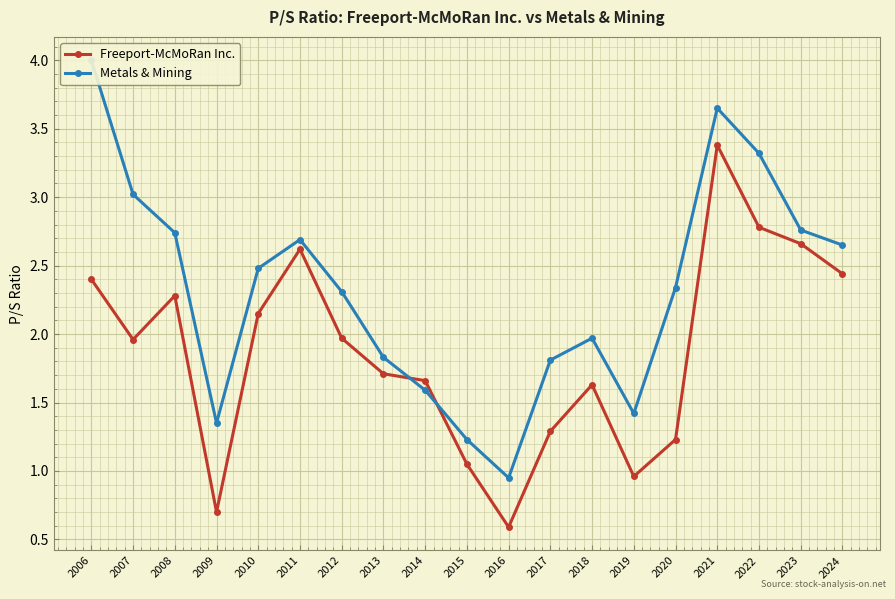

What is the smallest value displayed?

0.6